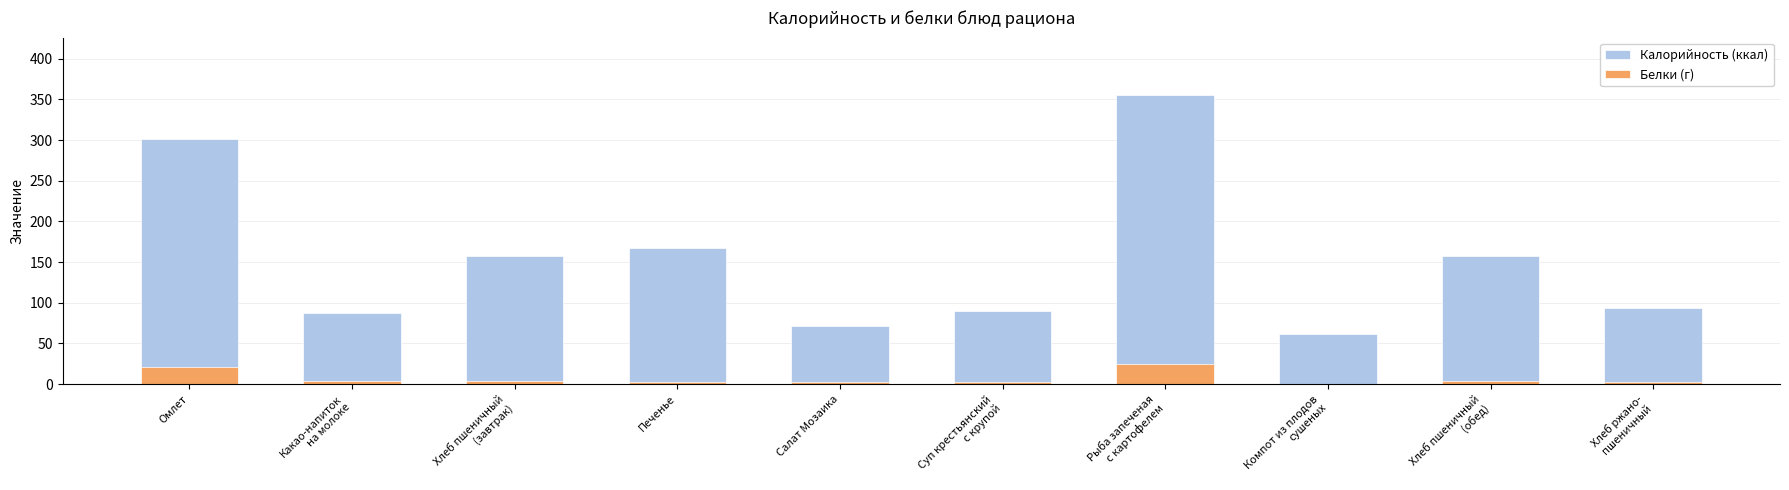

What is the spread (max minus min) of values at Хлеб пшеничный
(завтрак)?

153